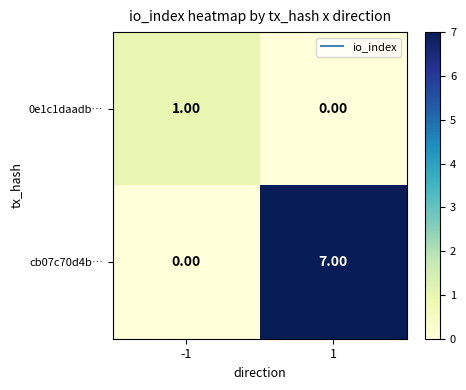

What is the greatest value displayed?

7